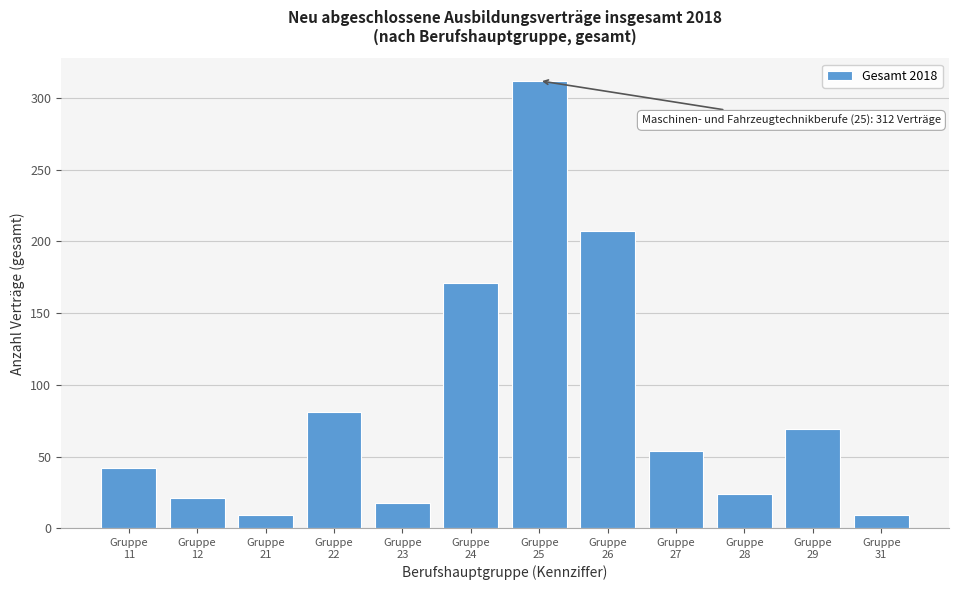

Reading left to right, extract all data points from this chart.

42	21	9	81	18	171	312	207	54	24	69	9